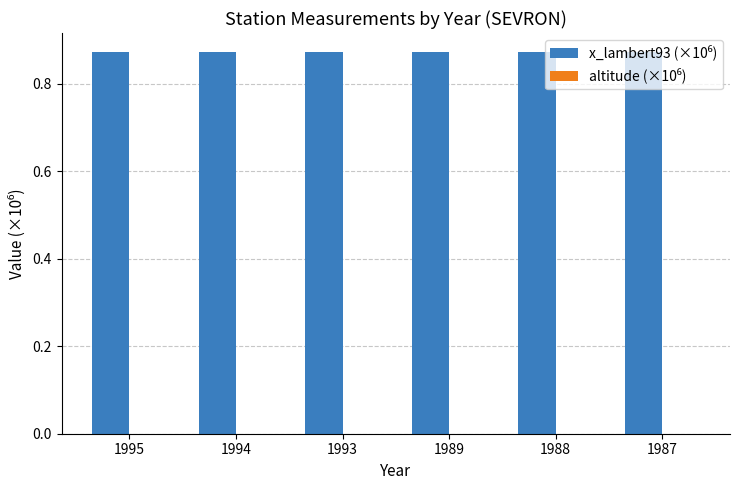

Which series changed the most between 1988 and 1987?

x_lambert93 (×10⁶)